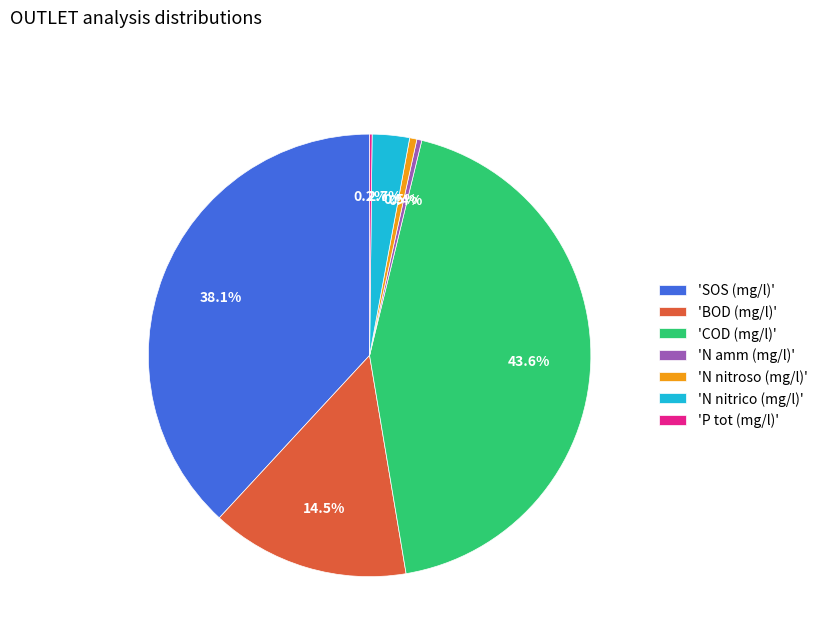

Between 'BOD (mg/l)' and 'SOS (mg/l)', which is larger?

'SOS (mg/l)'